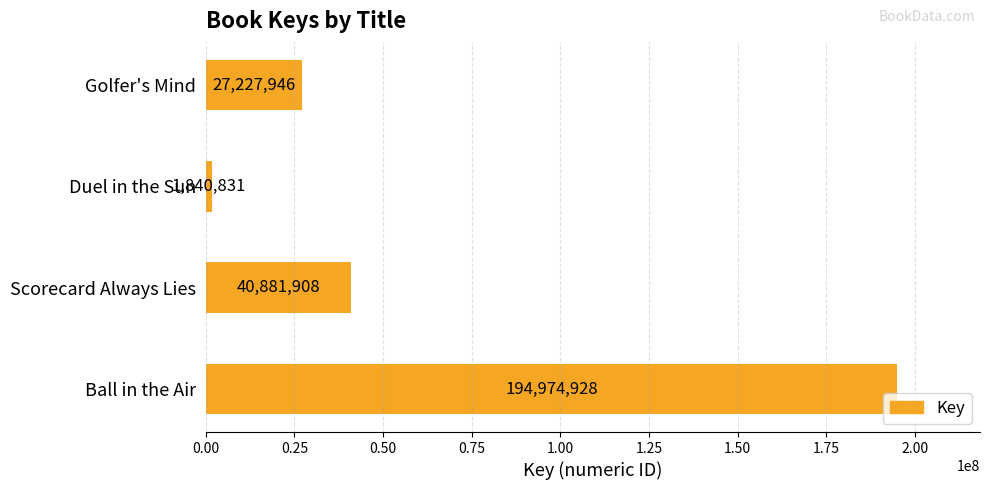

Reading bottom to top, extract all data points from this chart.

194974928	40881908	1840831	27227946